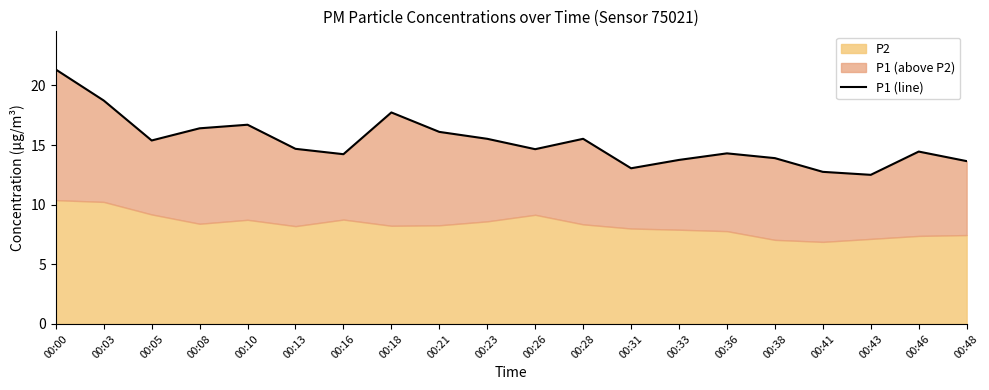

What is the minimum value shown in the chart?

12.5